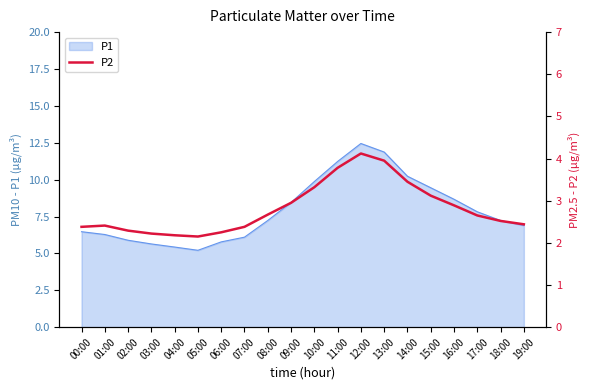

Which has a higher value, 02:00 or 12:00?

12:00